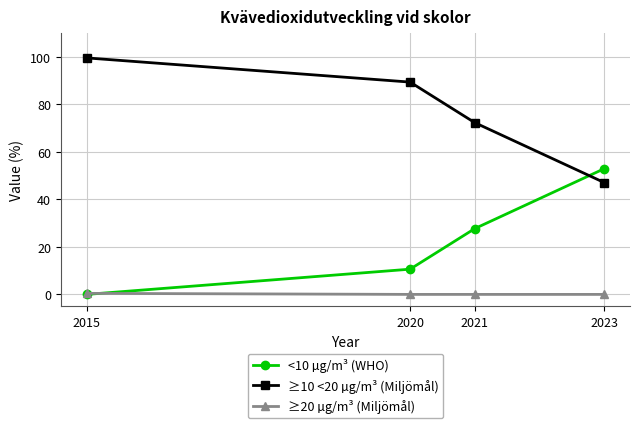

What is the value of the ≥10 <20 µg/m³ (Miljömål) point at the 2nd from the left?

89.4